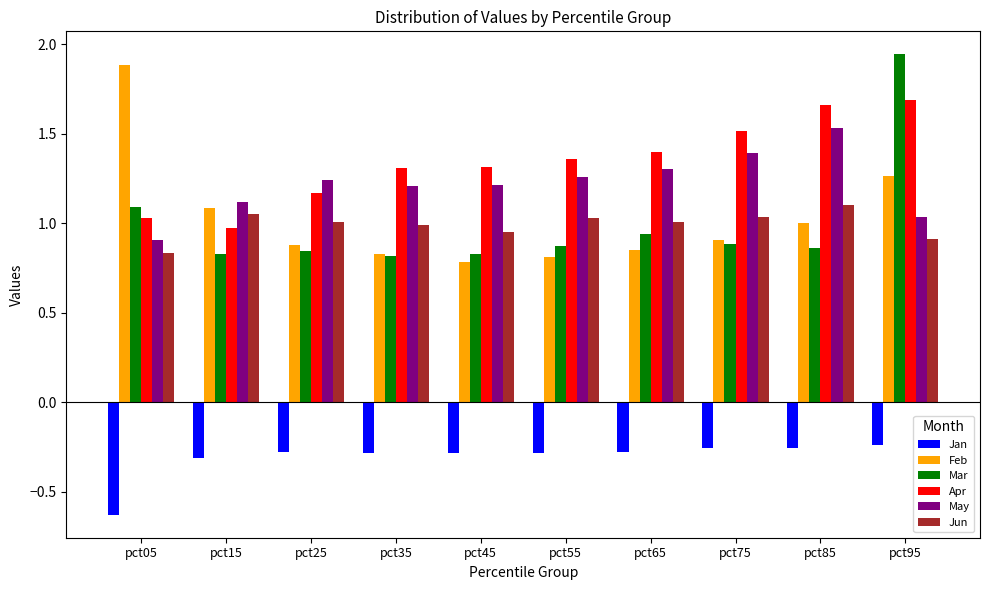

Between pct25 and pct75, which series saw the biggest shift?

Apr